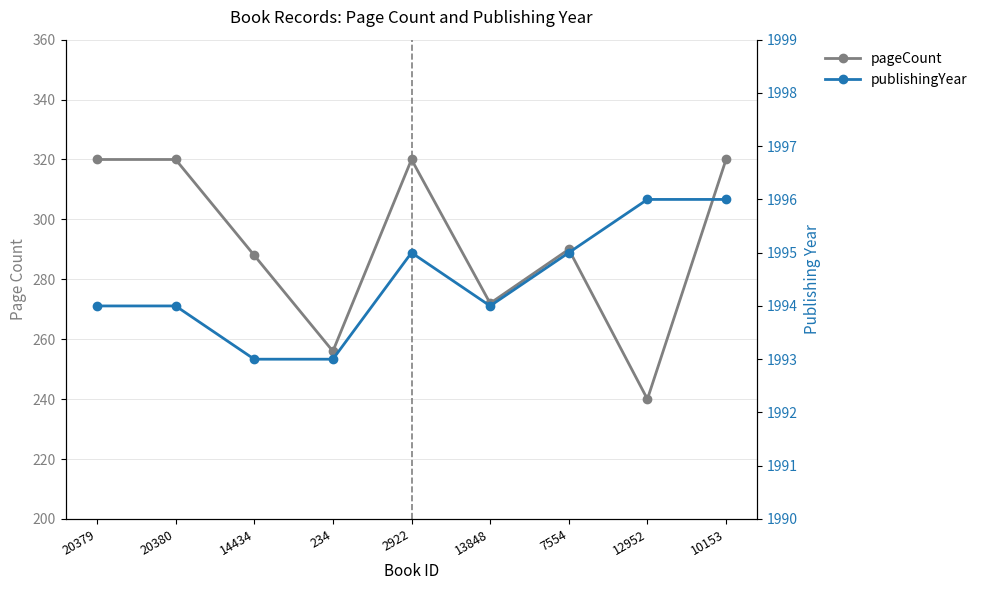

What is the approximate value of pageCount at 13848, to the nearest 10?

270